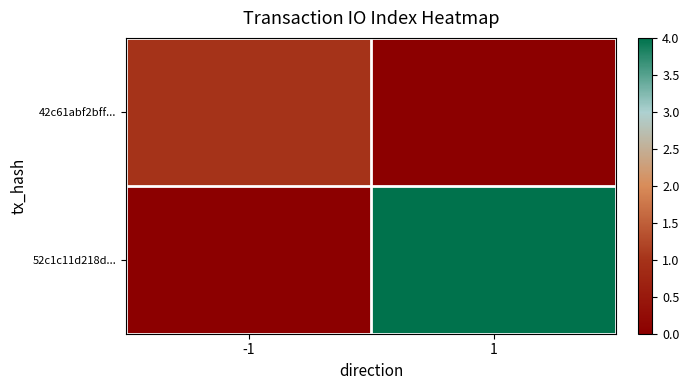

What is the greatest value displayed?

4